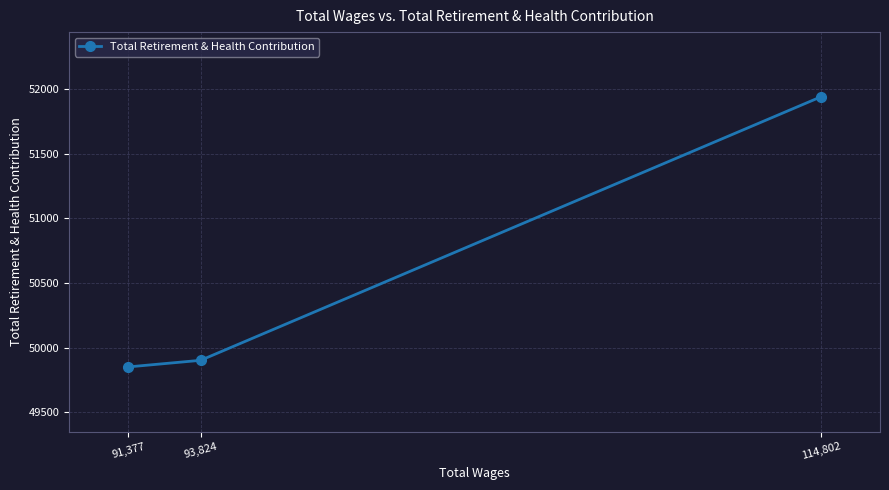

Count the number of data series in this chart.

1